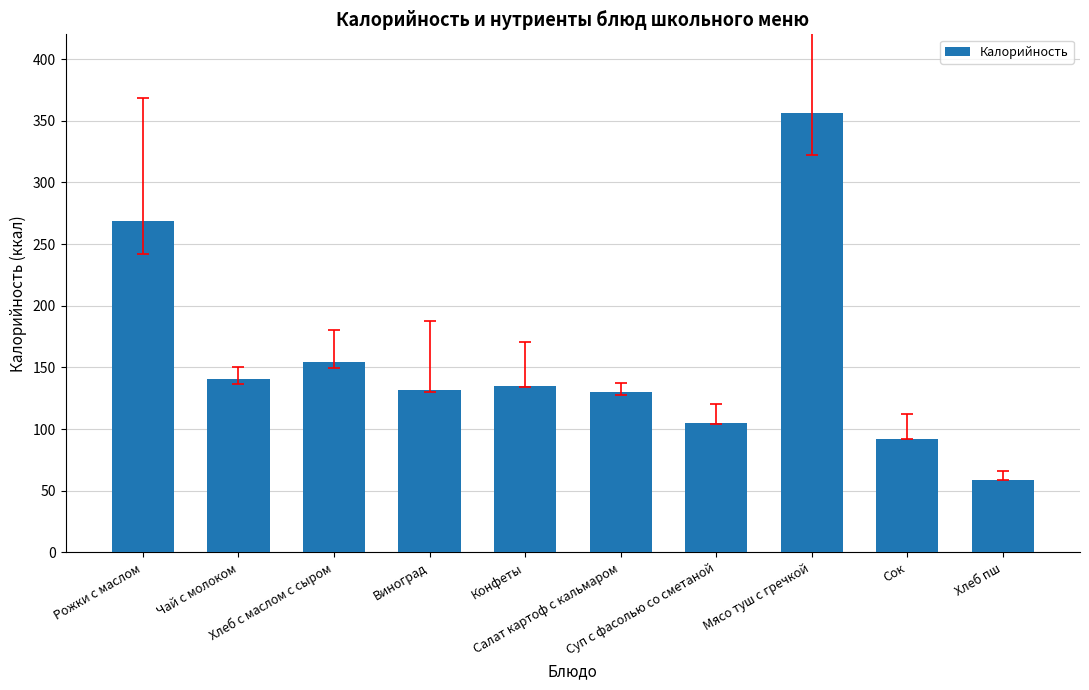

What is the value of the 10th bar from the left?

59